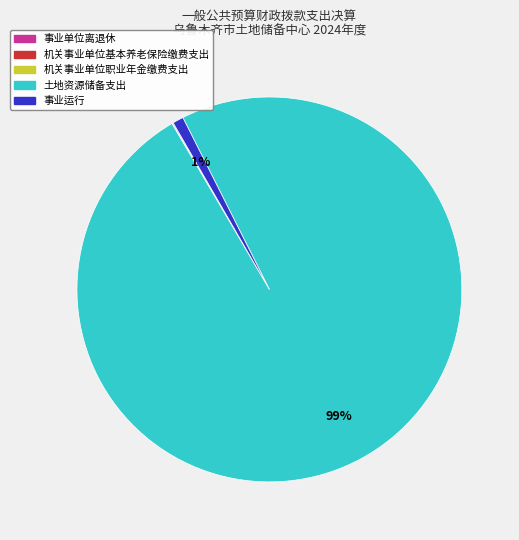

The 土地资源储备支出 slice represents 99% of the pie. True or false?

True